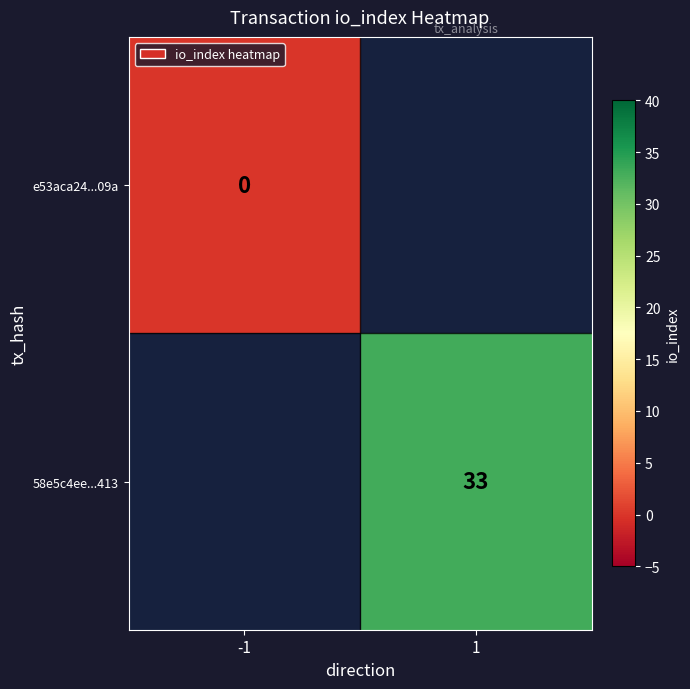

Which label corresponds to the largest value in the chart?

1